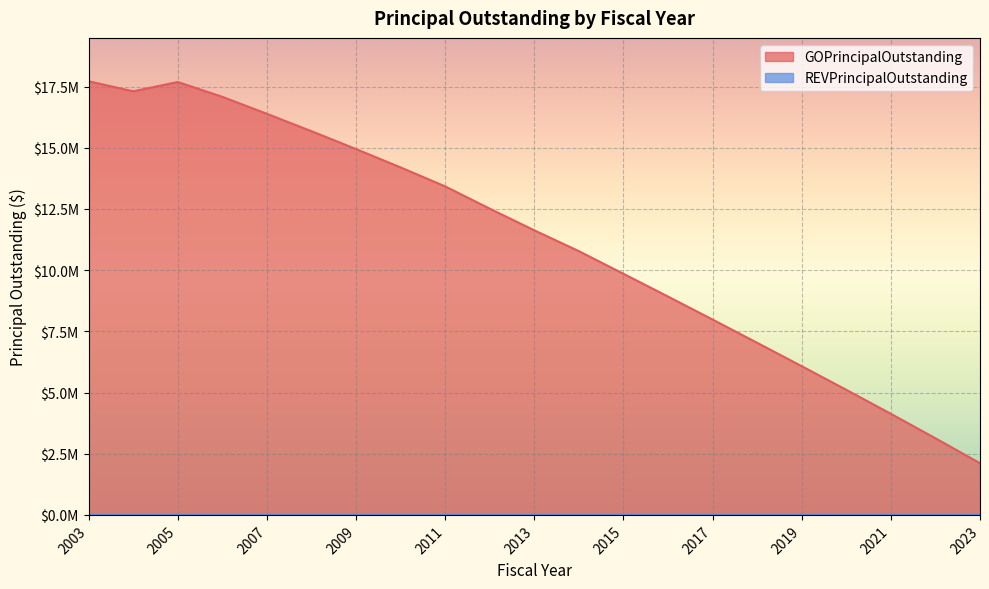

Where is the data nearest to the value 9912500?

2015